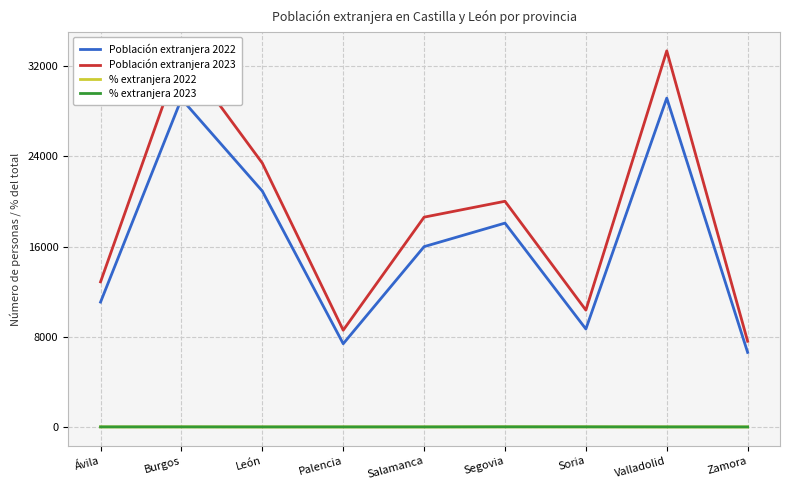

Which series has the largest total across all categories?

Población extranjera 2023